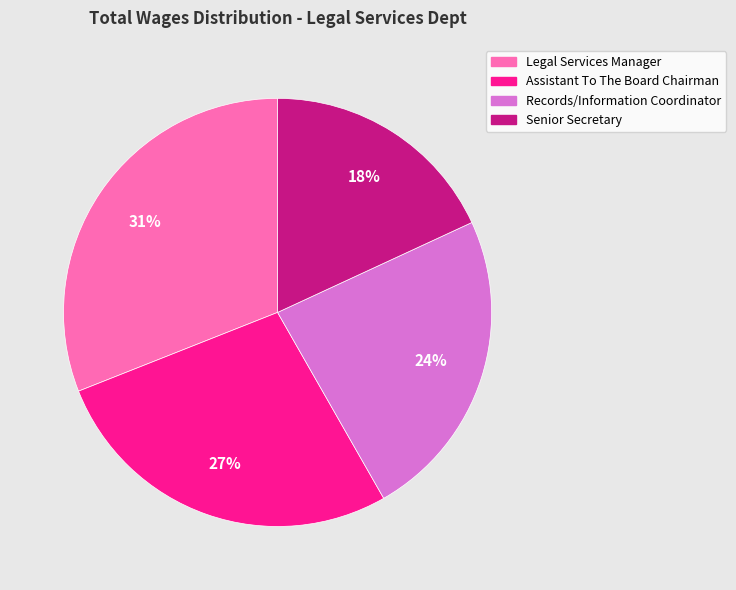

To the nearest percent, what is the difference between the largest and smallest slice percentages?

13%